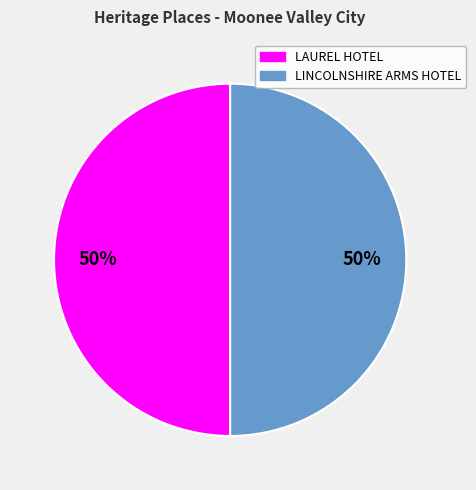

To the nearest percent, what is the average slice percentage?

50%